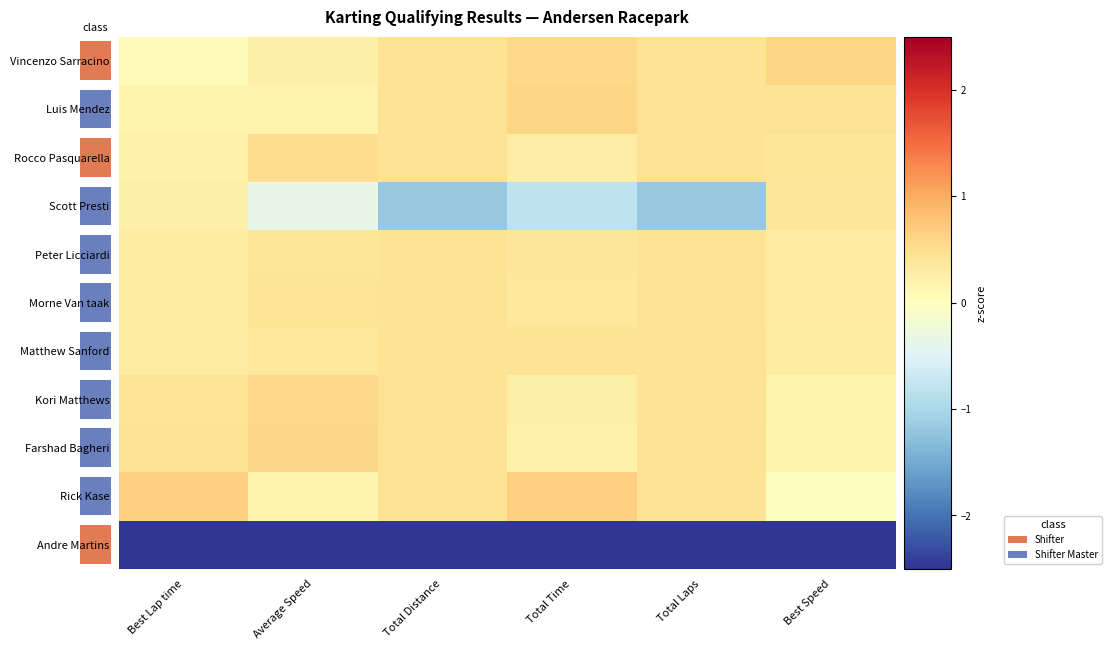

What is the greatest value displayed?

0.7